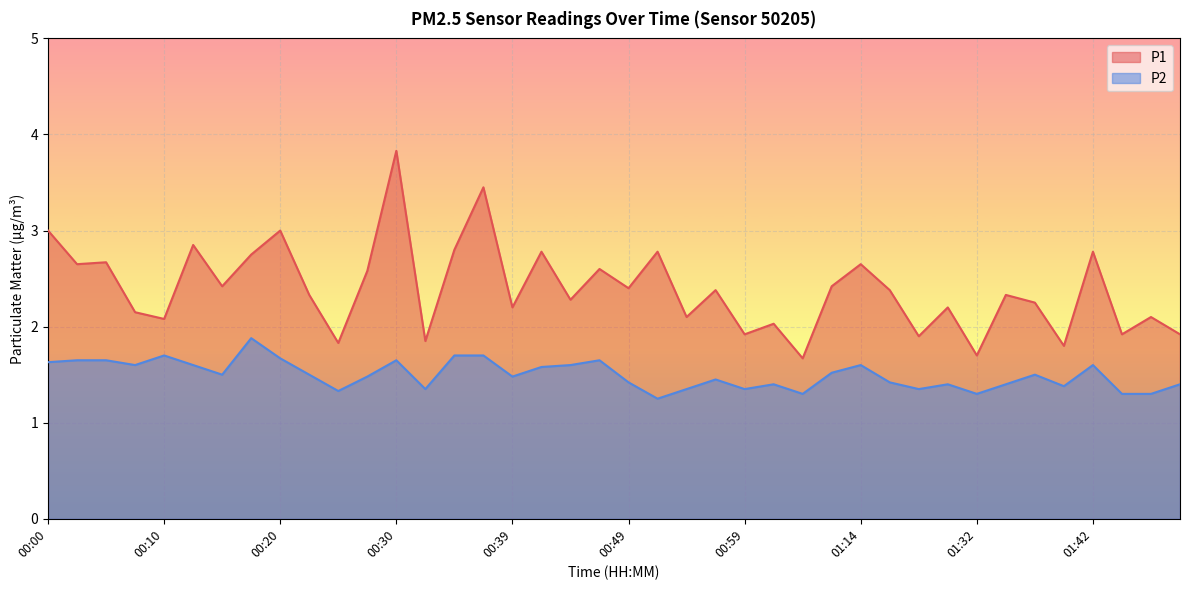

What is the sum of all P1 values?

95.7